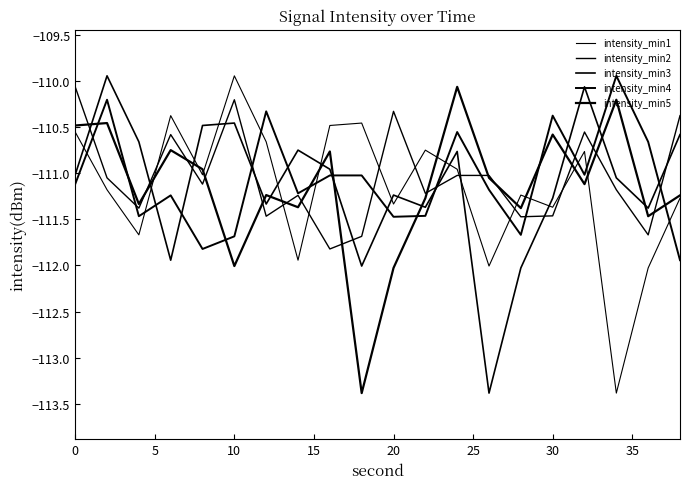

Is this an area chart (filled region under the line)?

No